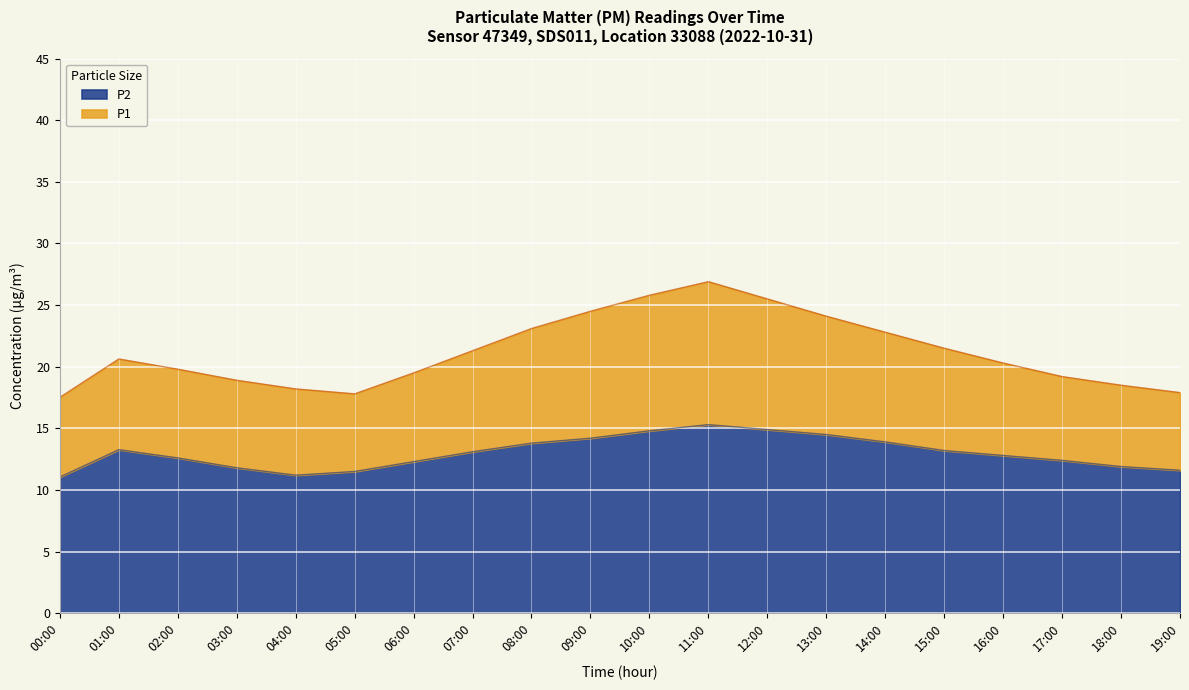

Which series has the largest total across all categories?

P1